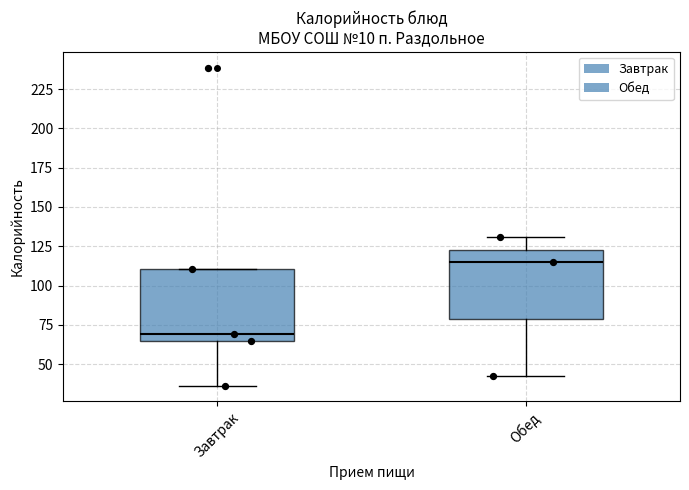

Reading left to right, read every box against the y-axis: the position of its median line, the range the box covers, and the ends of its whiskers. The values are not printed on the chart, so give them approximately, as read against the axis.

Завтрак: median 70, box 65 to 110, whiskers 35 to 110
Обед: median 115, box 80 to 125, whiskers 45 to 130